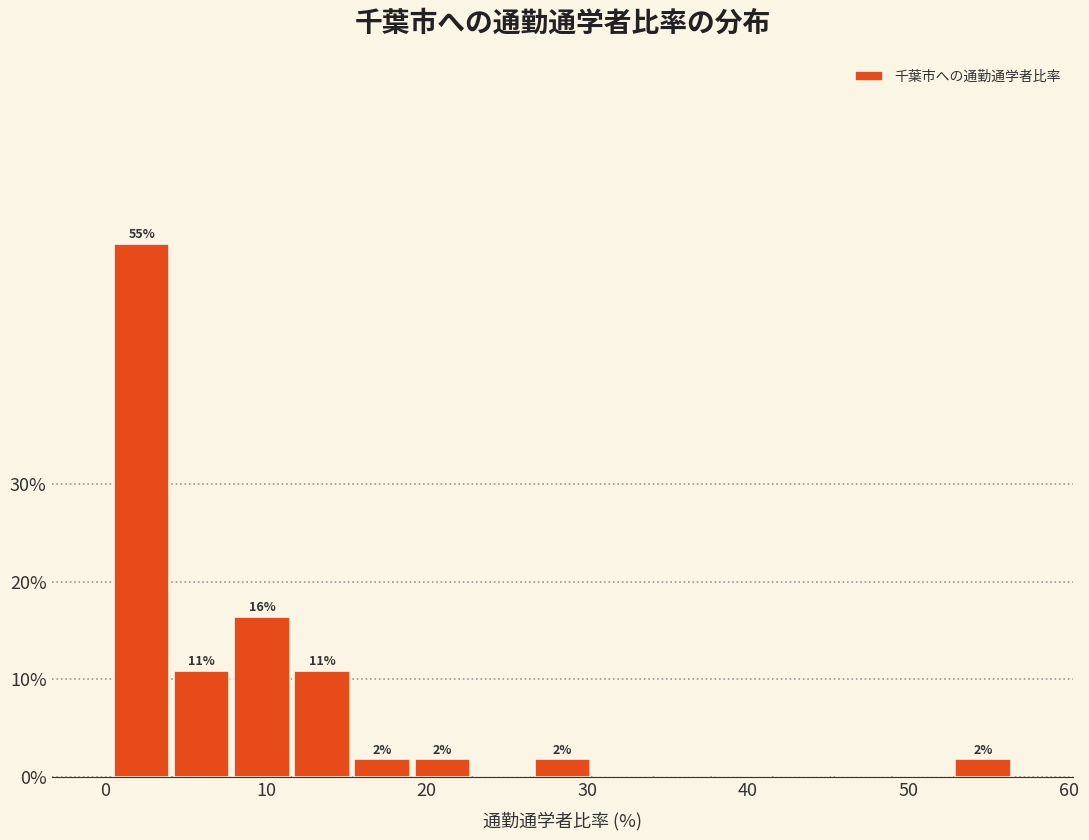

Read against the x-axis, roughly where is the centre of the tallest bar?

2